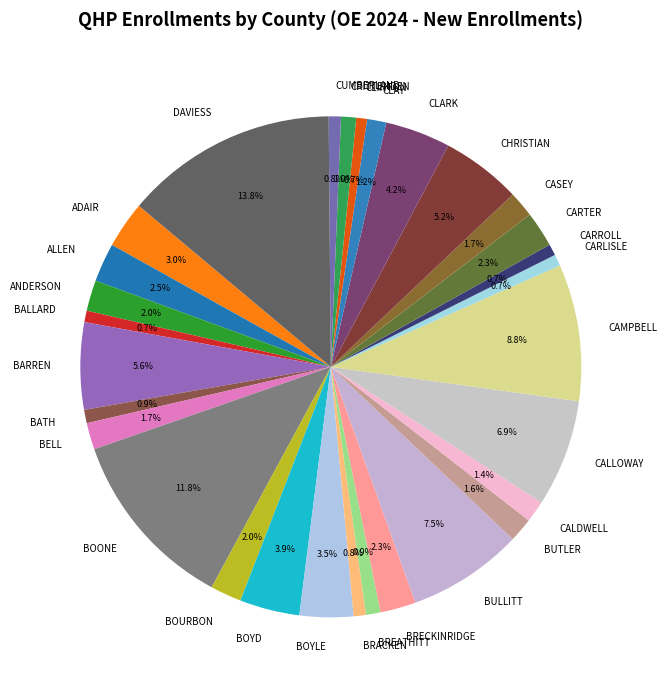

Combined, what portion of the pie is CRITTENDEN and BALLARD?

1.7%